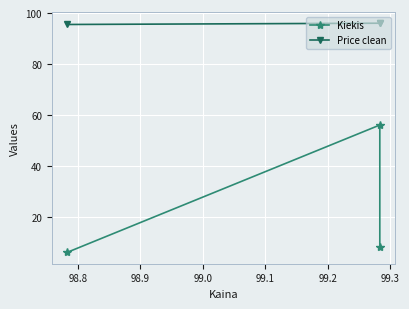

Count the number of categories in the chart.

3